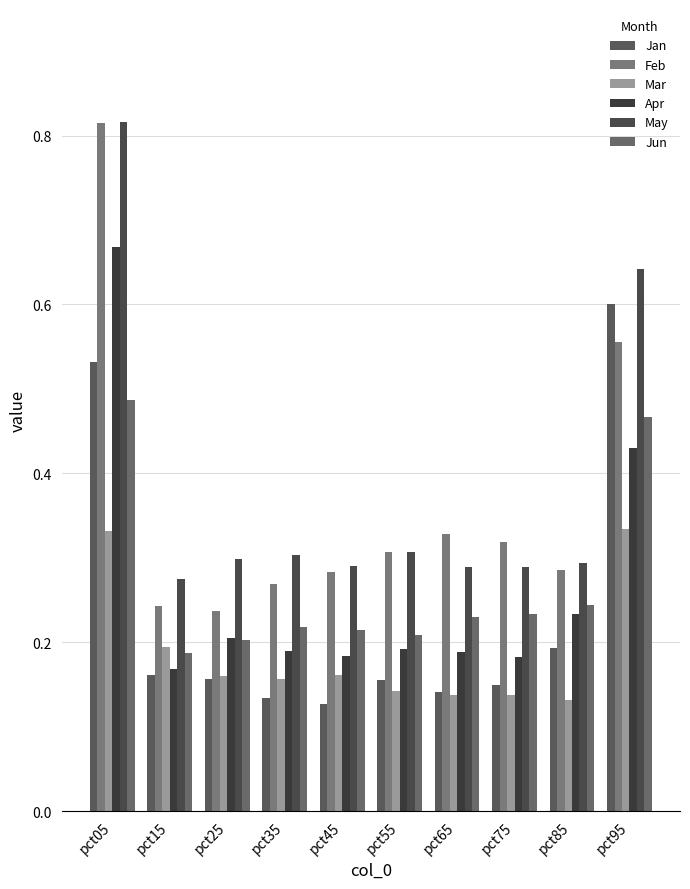

Rank the series at pct95 from highest to lowest value.

May, Jan, Feb, Jun, Apr, Mar